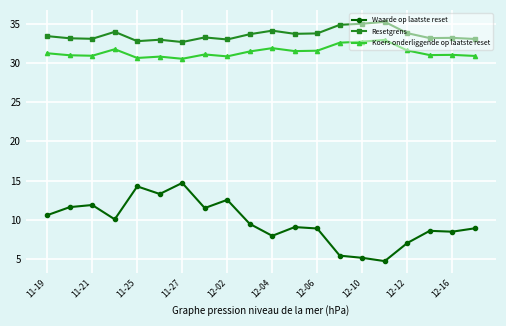

List the series in order of their peak value, highest first.

Resetgrens, Koers onderliggende op laatste reset, Waarde op laatste reset